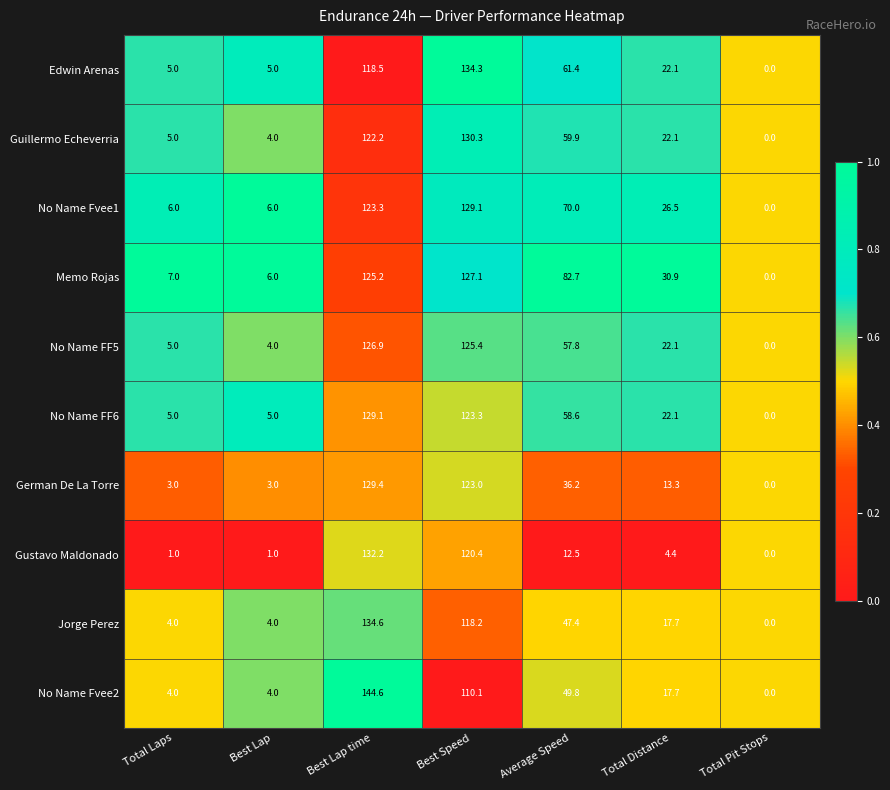

Rank the series at Average Speed from highest to lowest value.

Memo Rojas, No Name Fvee1, Edwin Arenas, Guillermo Echeverria, No Name FF6, No Name FF5, No Name Fvee2, Jorge Perez, German De La Torre, Gustavo Maldonado